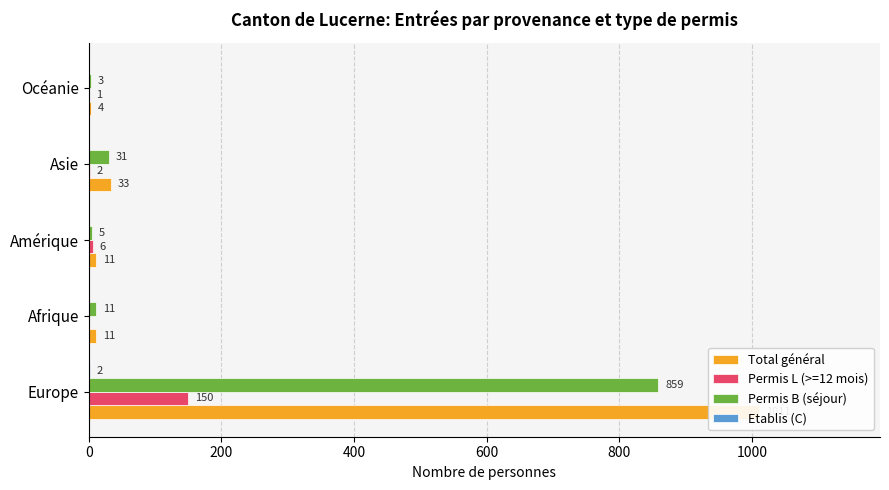

True or false: Etablis (C) has a value of 0 at 400.

True